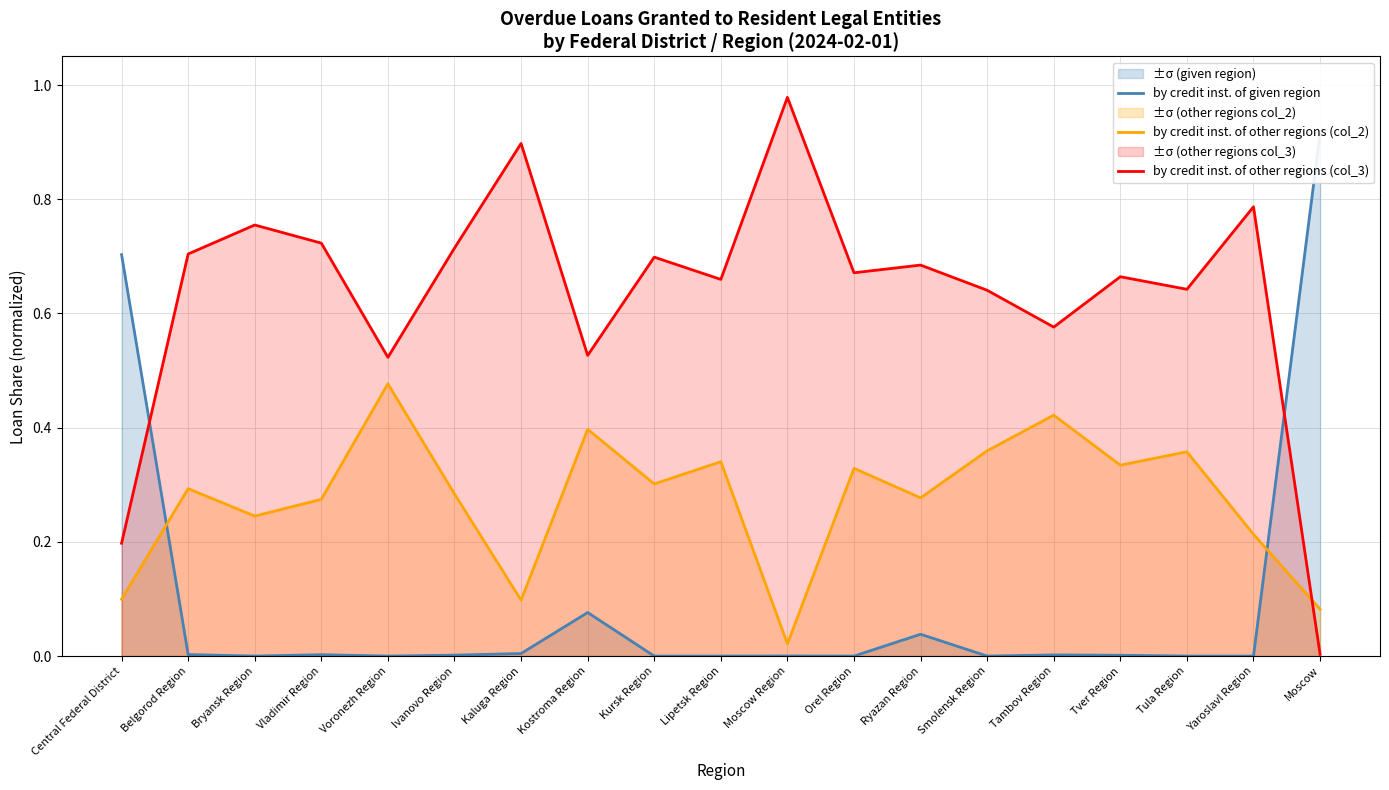

Is the value of by credit inst. of other regions (col_3) at Yaroslavl Region greater than the value of by credit inst. of given region at Ryazan Region?

Yes